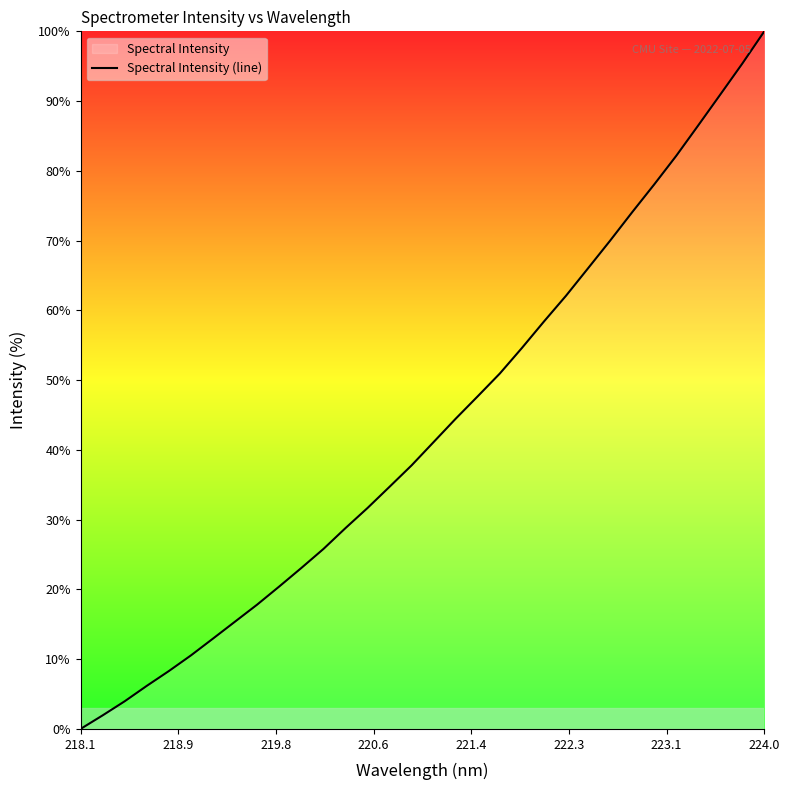

What is the sum of all values?

1381.8